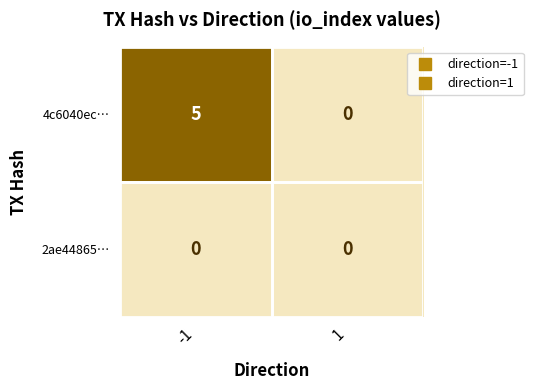

Rank the series by their average value, from lowest to highest.

2ae44865…, 4c6040ec…